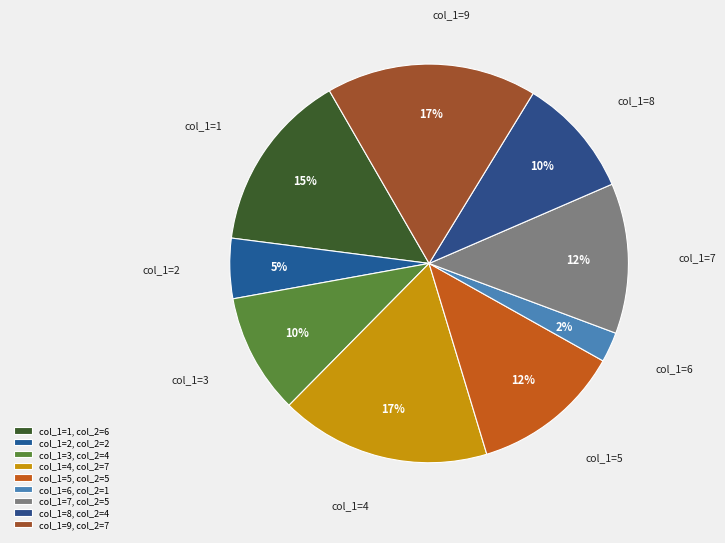

Which slice is the largest?

4